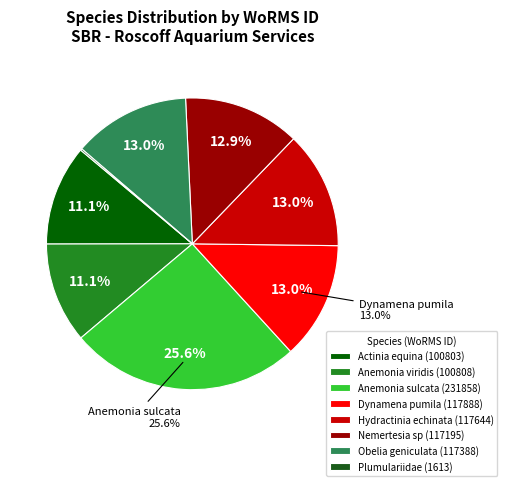

Is the sum of Plumulariidae and Anemonia sulcata greater than half?

No